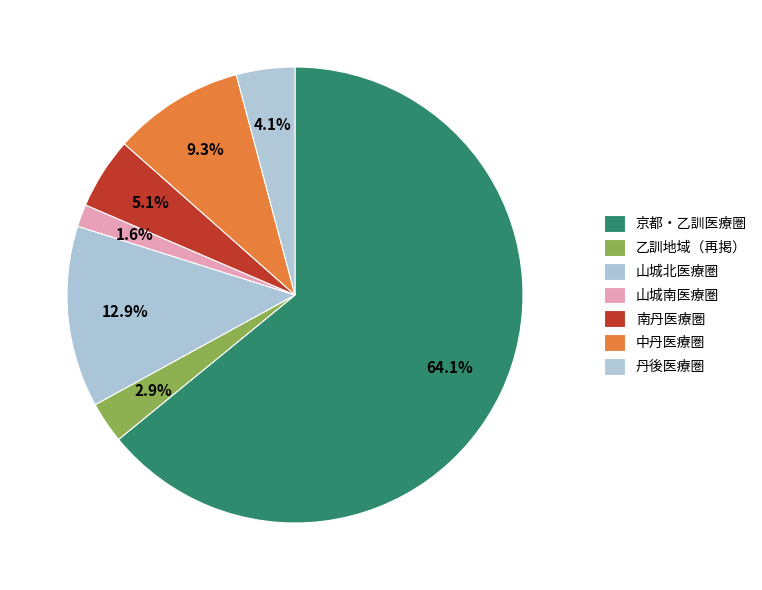

Is it true that 中丹医療圏 is 18% of the pie?

False